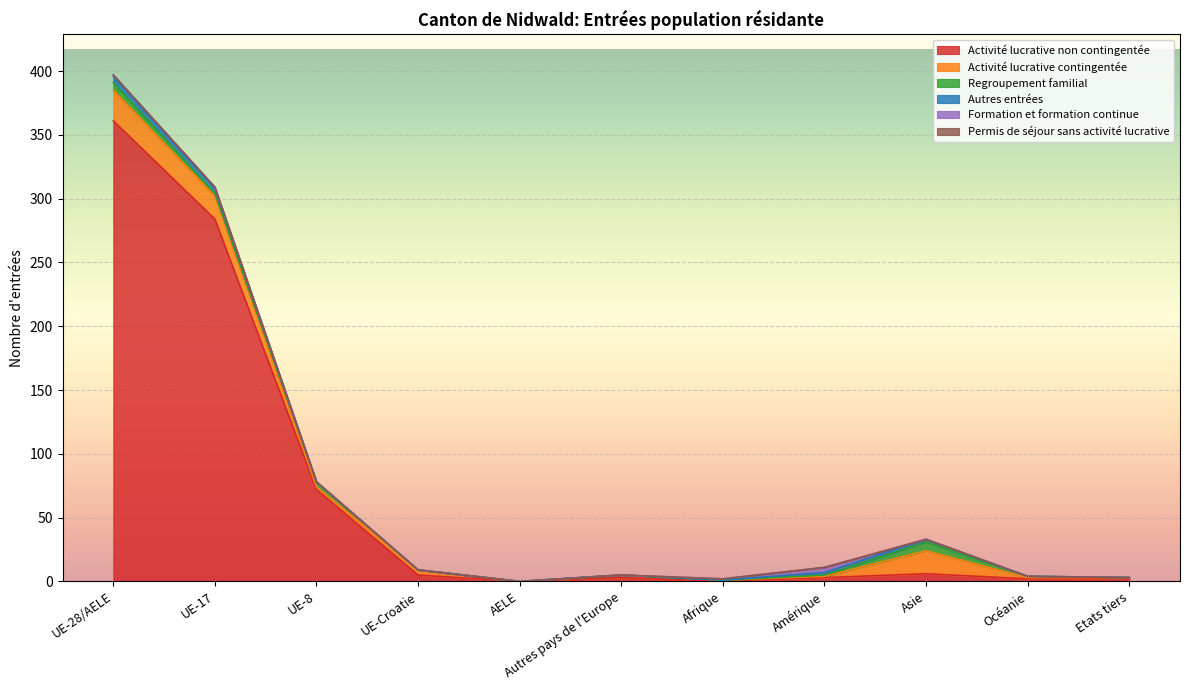

How many categories are shown in the chart?

11